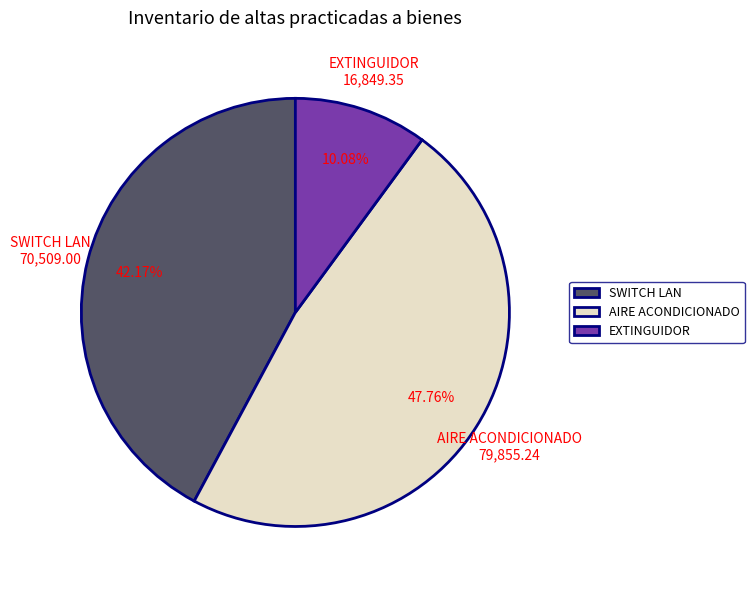

Do EXTINGUIDOR and AIRE ACONDICIONADO together represent more than half of the pie?

Yes